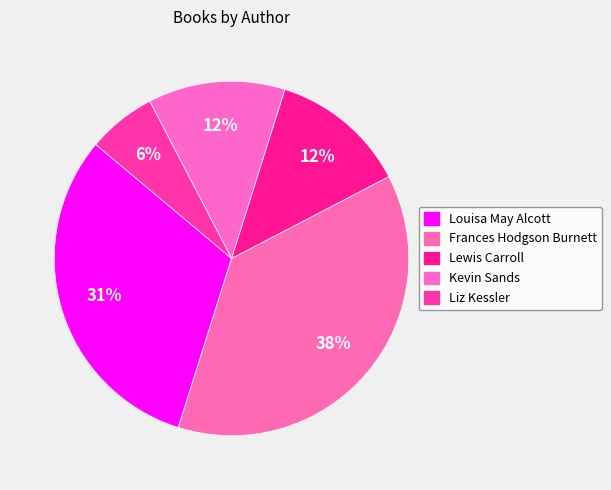

Do Lewis Carroll and Louisa May Alcott together represent more than half of the pie?

No